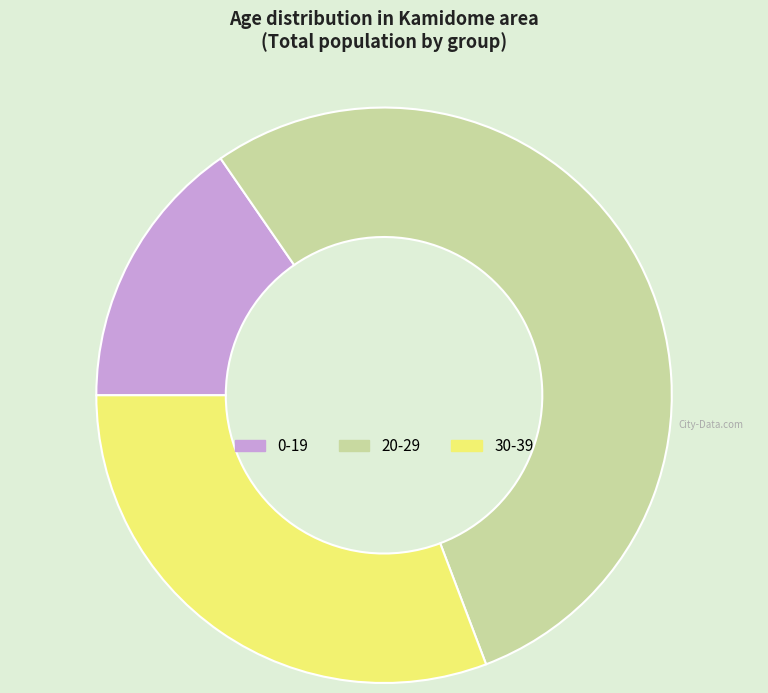

Which category accounts for the majority?

20-29